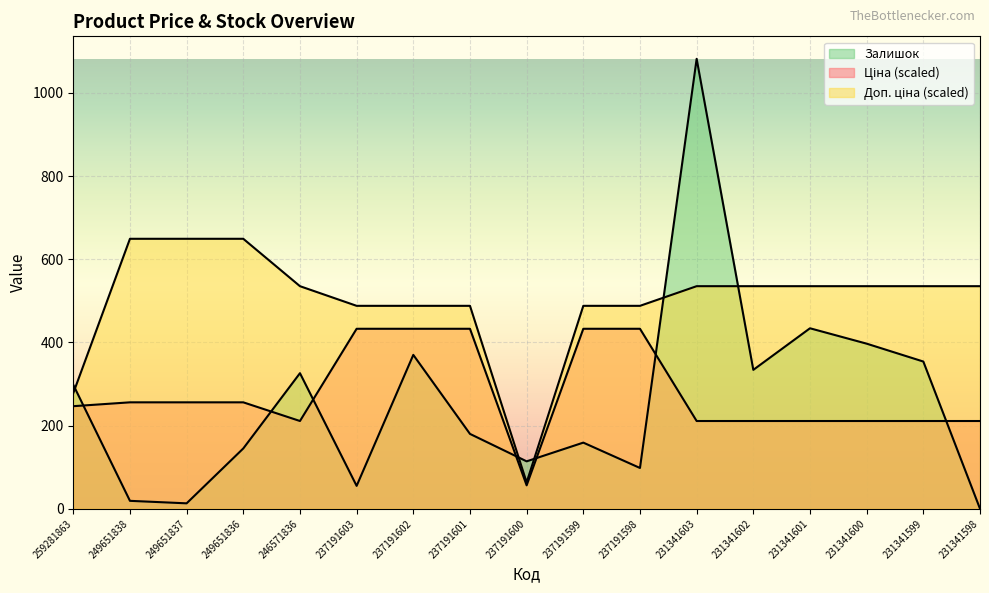

What is the value of the Ціна point at the 16th from the left?

211.0